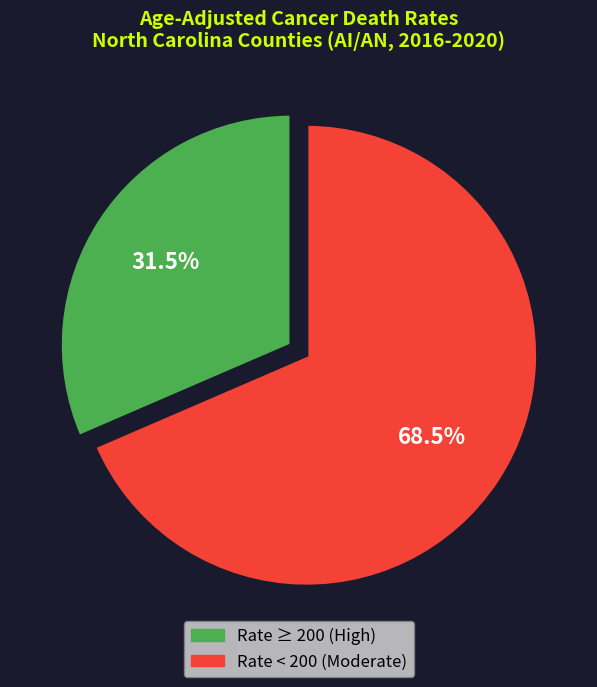

Is there any slice that represents more than half of the pie?

Yes